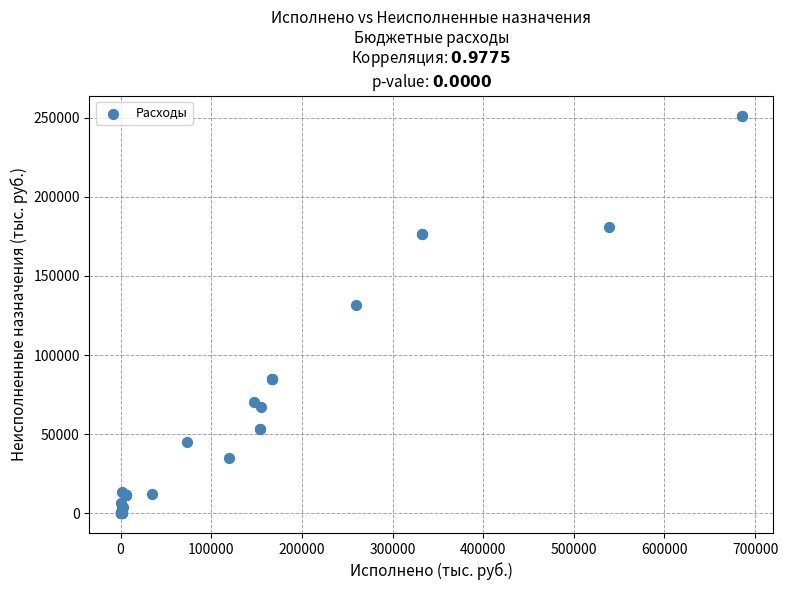

What Y value in the scatter plot is closest to 125704?

131549.3